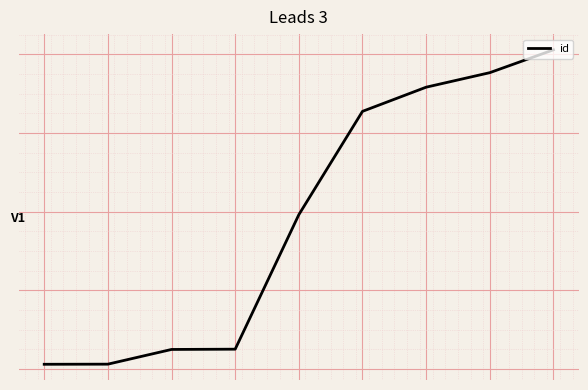

What is the difference between the maximum and minimum values?

8000.0